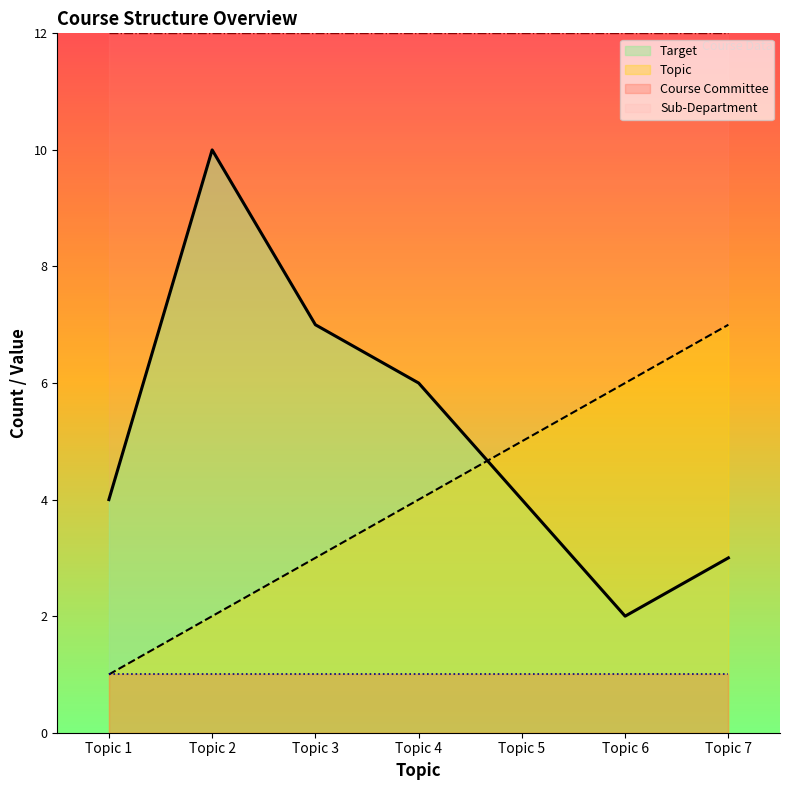

What is the difference between the Topic values at Topic 7 and Topic 1?

6